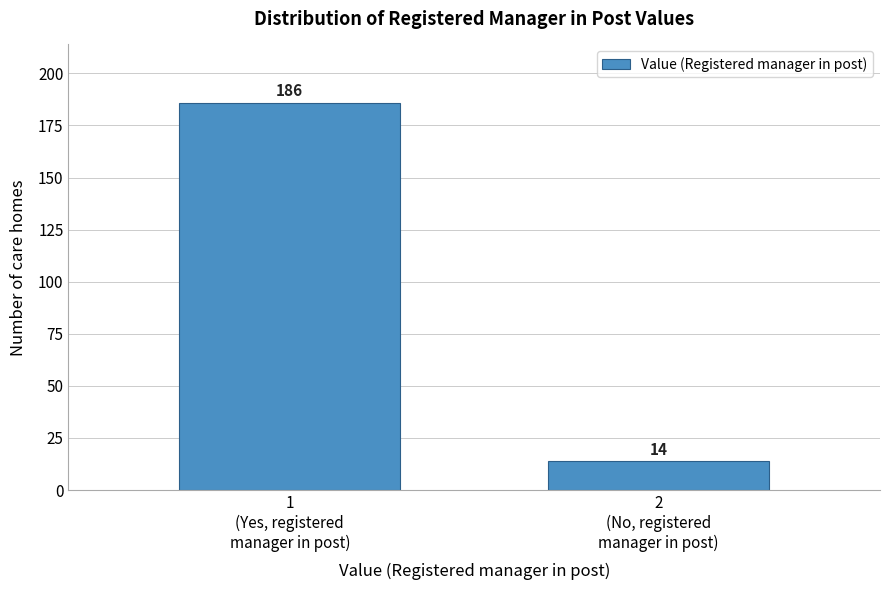

Reading right to left, what are all the values shown in this chart?

14	186